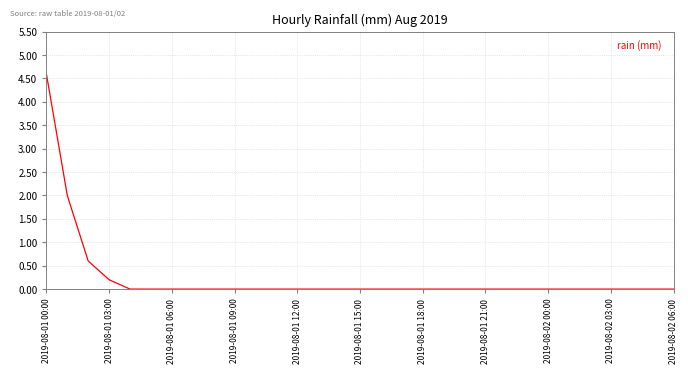

What is the difference between the maximum and minimum values?

4.6